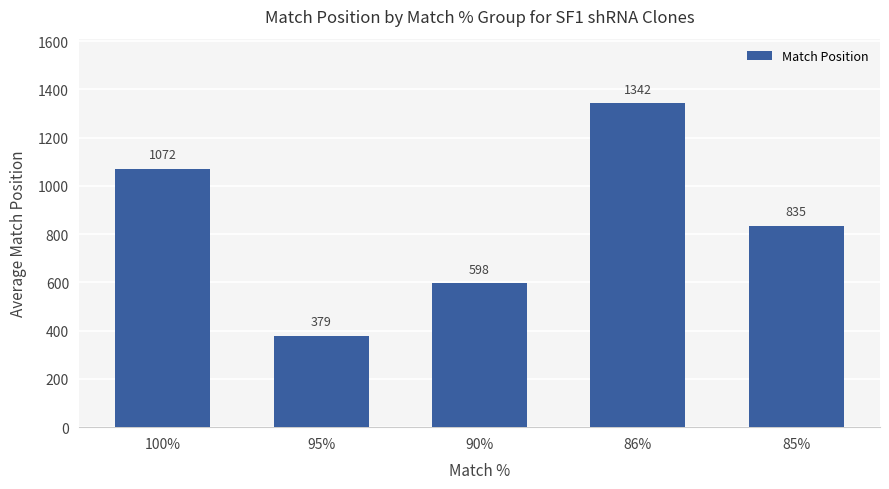

What is the difference between the second highest and minimum values?

693